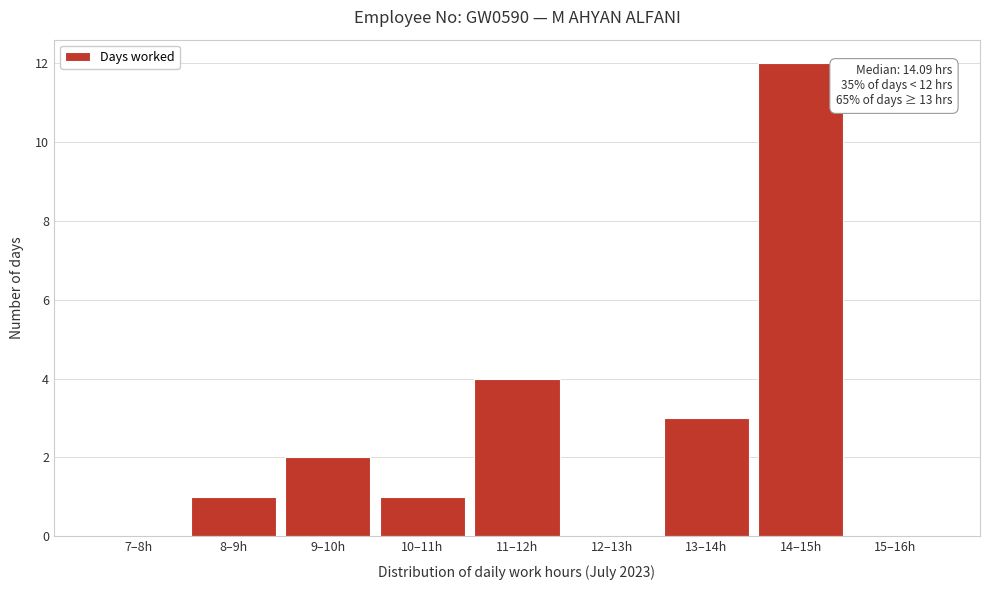

Reading left to right, extract all data points from this chart.

7–8h=0	8–9h=1	9–10h=2	10–11h=1	11–12h=4	12–13h=0	13–14h=3	14–15h=12	15–16h=0